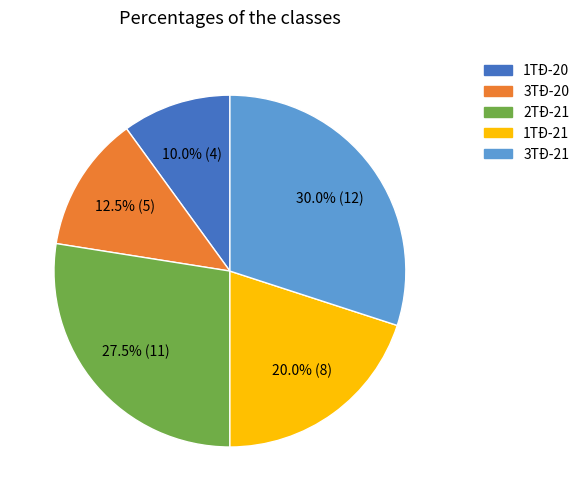

Count the number of slices in the pie.

5